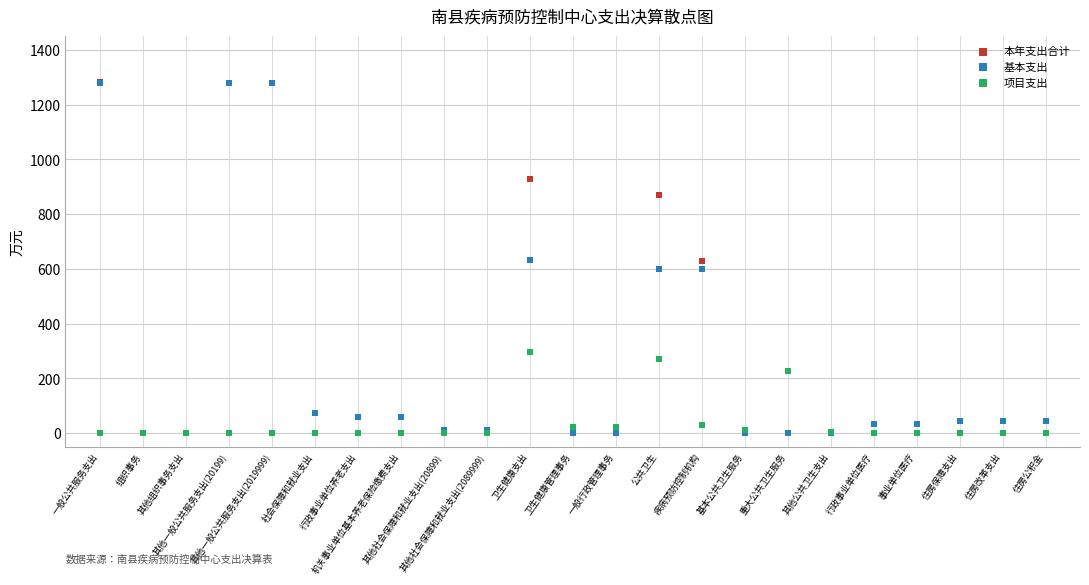

What are all the series names shown in the legend?

本年支出合计, 基本支出, 项目支出